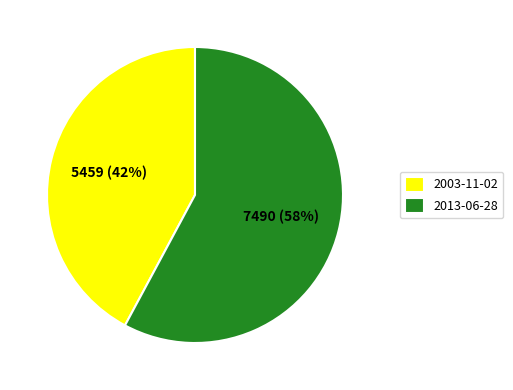

Is 2013-06-28 the majority of the pie?

Yes